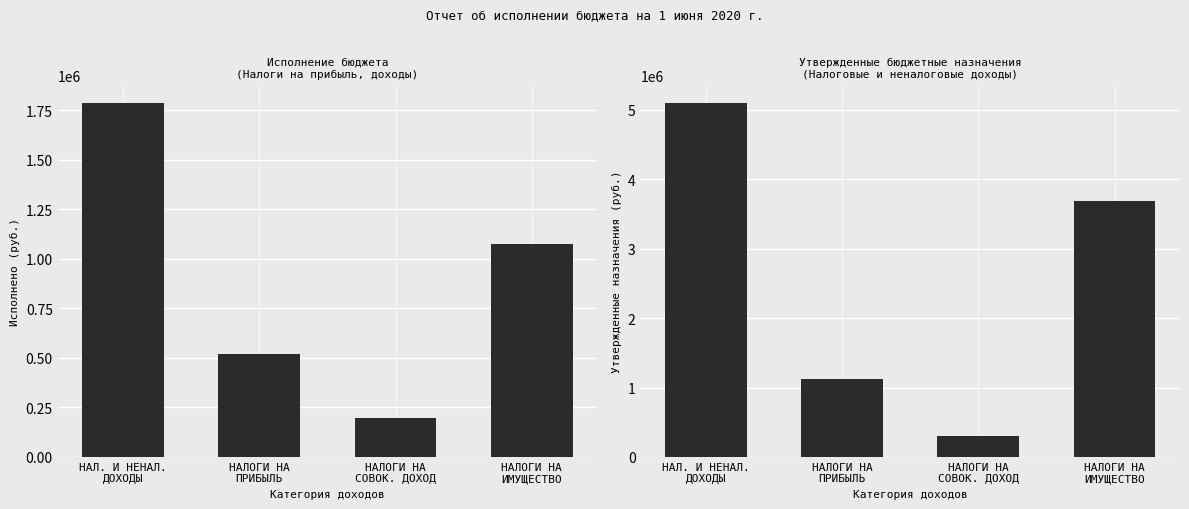

What are all the series names shown in the legend?

Исполнено, Утвержденные бюджетные назначения